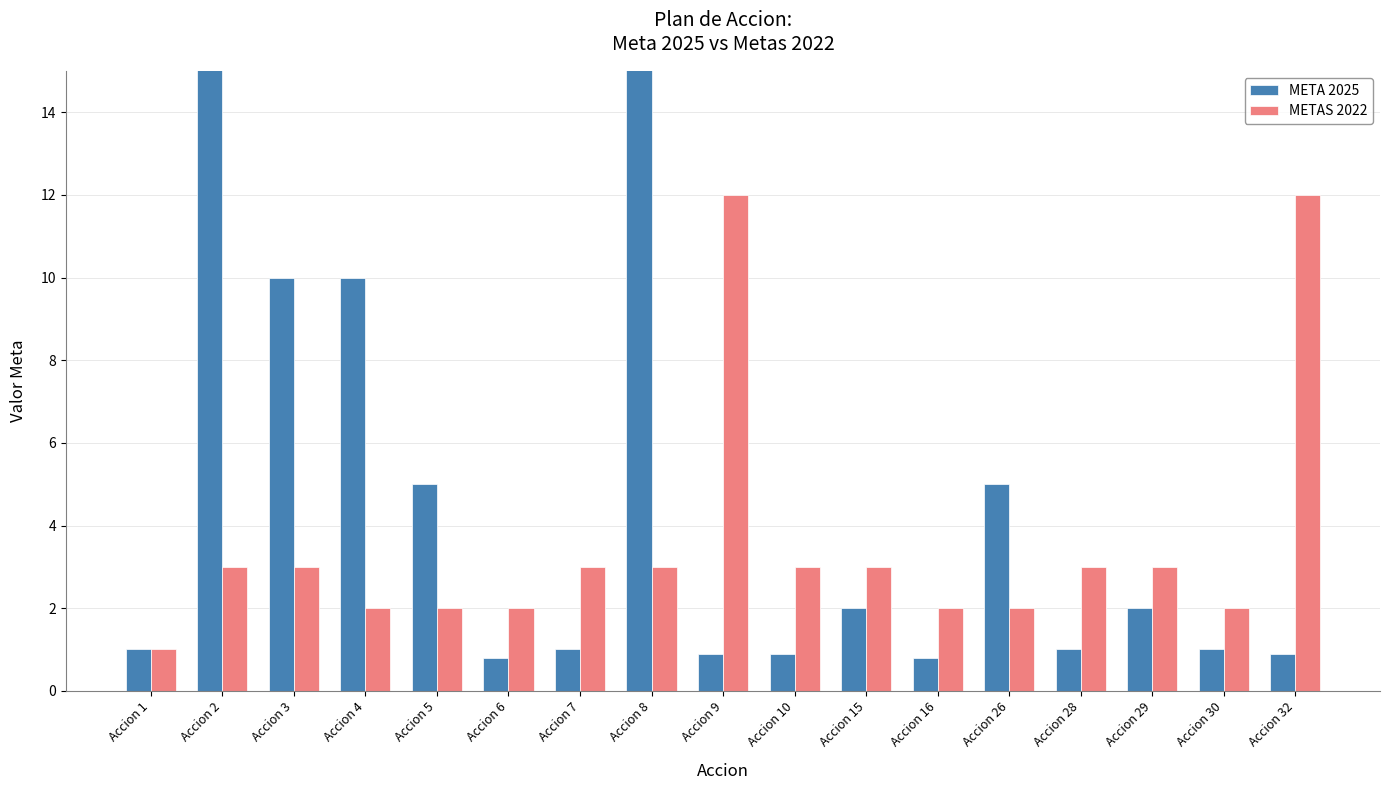

Reading left to right, extract all data points from this chart.

META 2025: 1.0	100.0	10.0	10.0	5.0	0.8	1.0	100.0	0.9	0.9	2.0	0.8	5.0	1.0	2.0	1.0	0.9
METAS 2022: 1.0	3.0	3.0	2.0	2.0	2.0	3.0	3.0	12.0	3.0	3.0	2.0	2.0	3.0	3.0	2.0	12.0